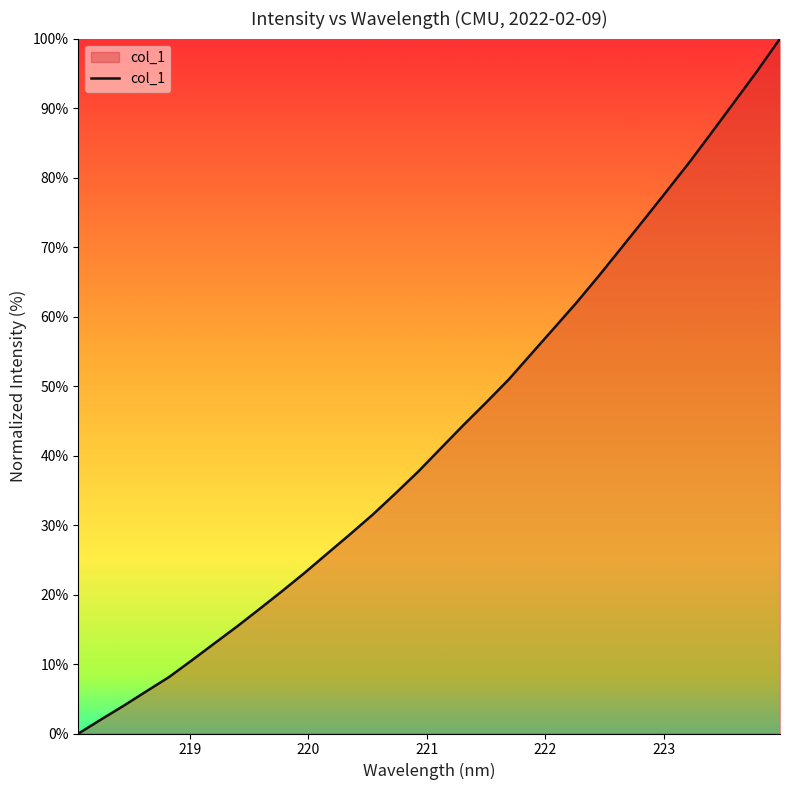

What is the difference between the maximum and minimum values?

100.0